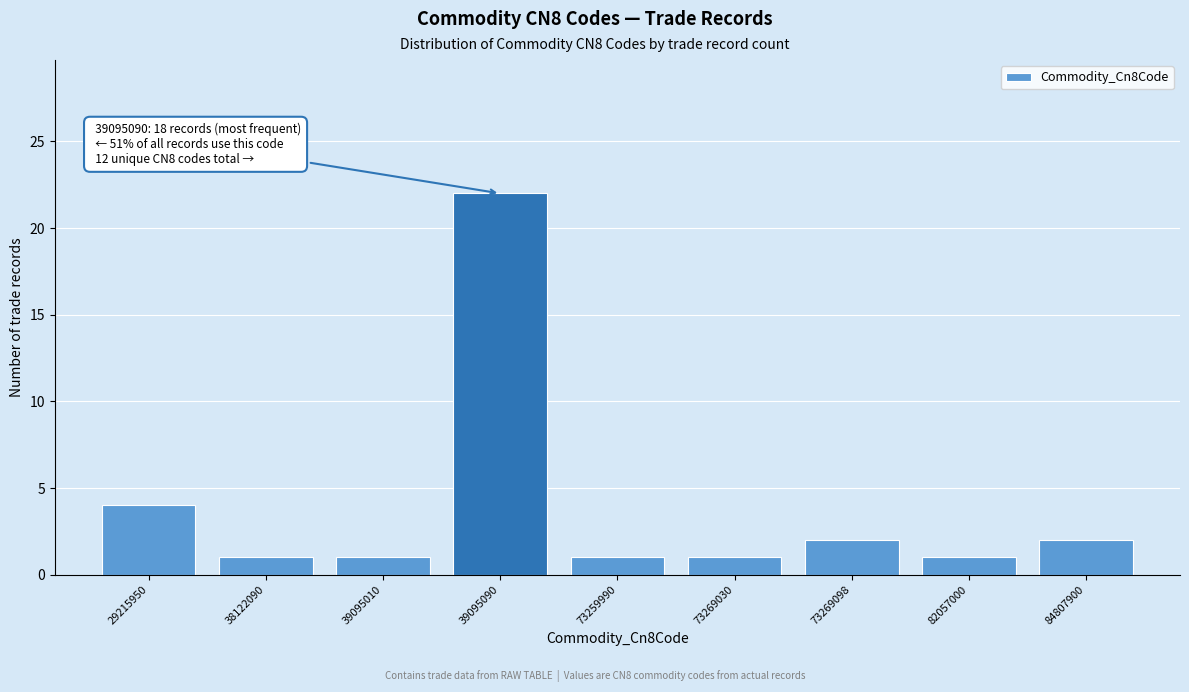

Reading right to left, list all the values displayed in this chart.

2	1	2	1	1	22	1	1	4